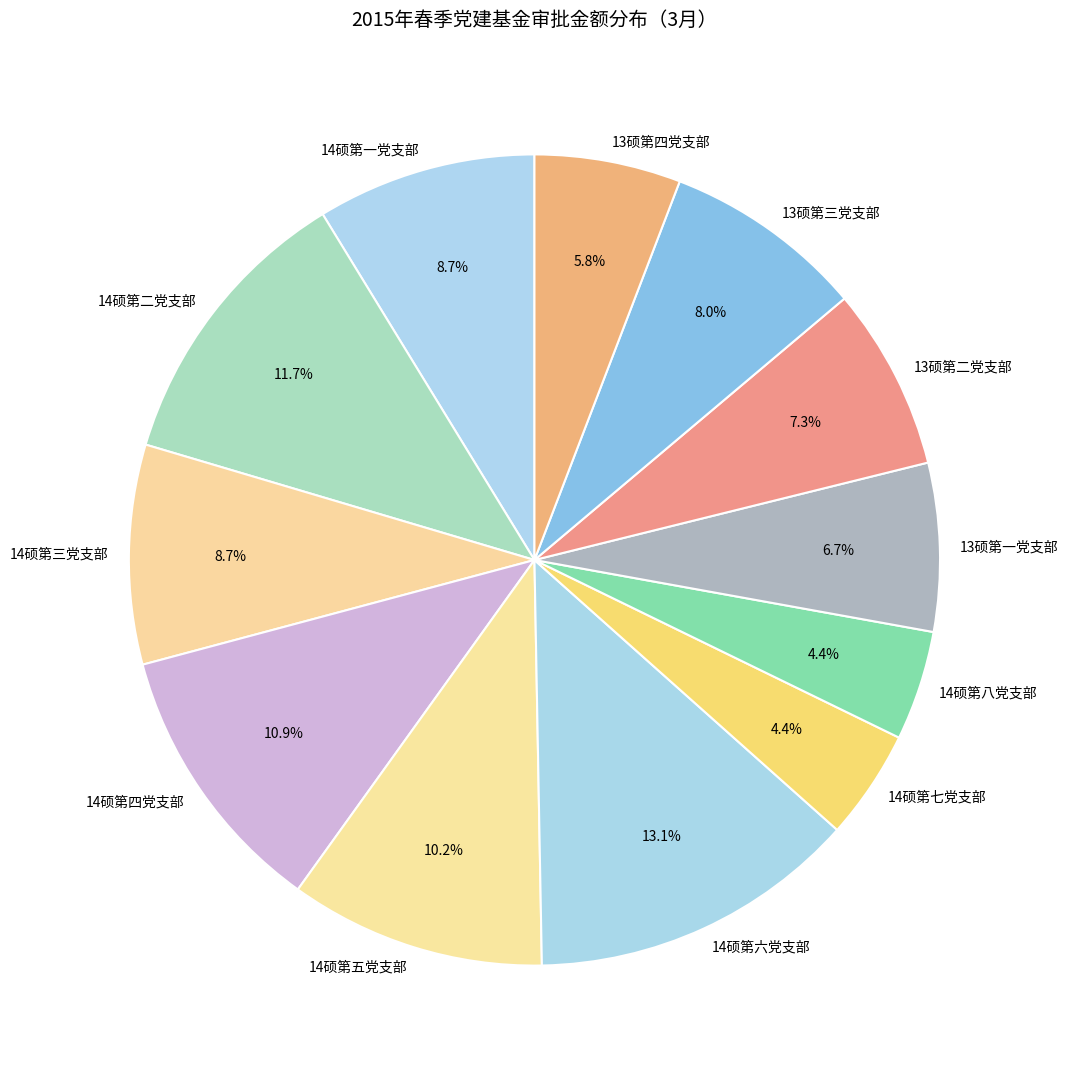

Which has a higher value, 13硕第四党支部 or 14硕第四党支部?

14硕第四党支部